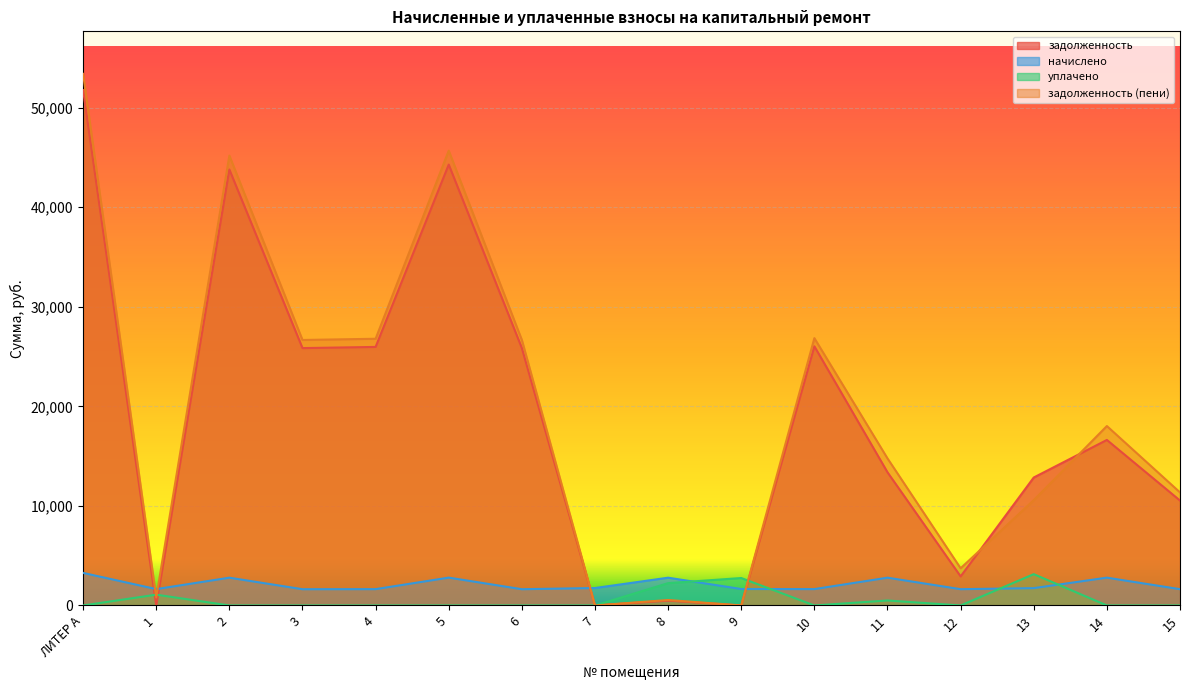

Reading left to right, extract all data points from this chart.

задолженность: 51769.7	0.0	43797.0	25855.5	25973.1	44289.8	25855.5	0.0	486.0	0.0	26032.1	13378.3	2917.6	12855.3	16627.9	10539.2
начислено: 3269.9	1644.2	2790.0	1633.1	1640.5	2797.4	1633.1	1752.1	2790.0	1651.7	1644.2	2790.0	1636.8	1741.0	2793.7	1636.8
уплачено: 0.0	1085.0	0.0	0.0	0.0	0.0	0.0	0.0	2241.0	2756.8	0.0	500.0	0.0	3145.0	0.0	0.0
задолженность (пени): 53404.7	802.5	45192.0	26672.0	26793.4	45688.6	26672.0	0.0	549.0	0.0	26854.2	14773.3	3736.0	10580.8	18024.7	11357.6